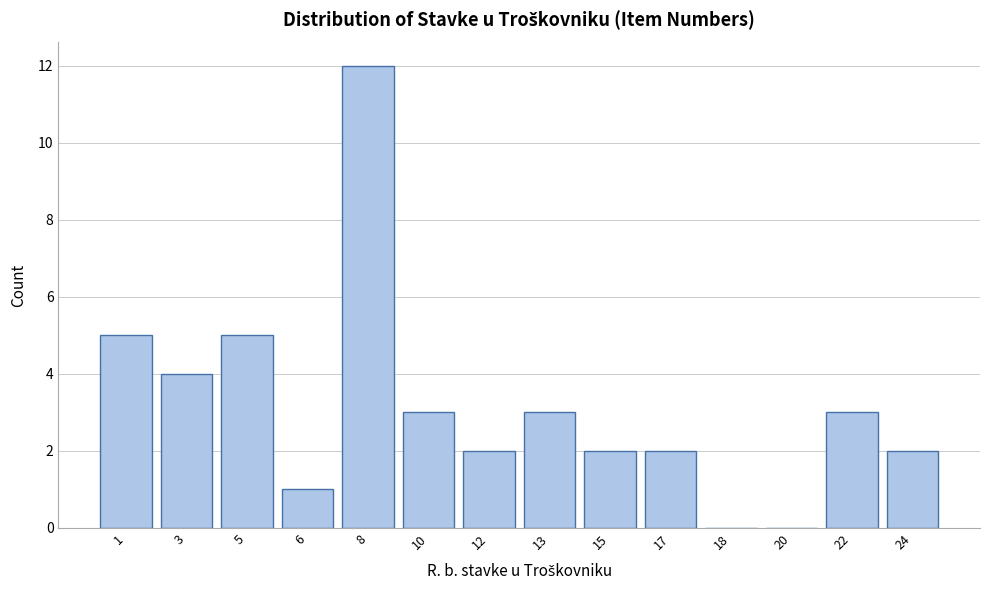

Reading left to right, transcribe all the data shown in this chart.

1=5	3=4	5=5	6=1	8=12	10=3	12=2	13=3	15=2	17=2	18=0	20=0	22=3	24=2